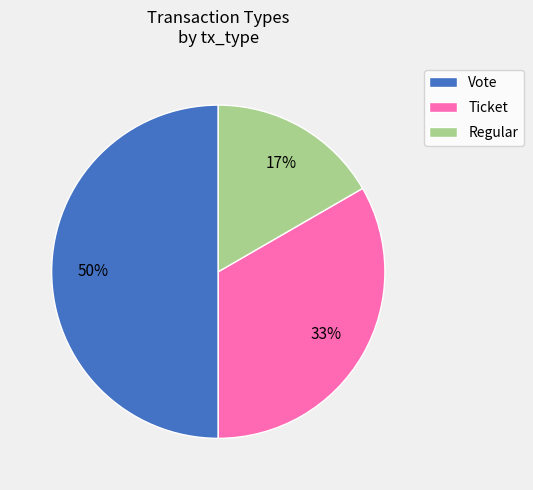

Which category has the biggest portion of the pie?

Vote